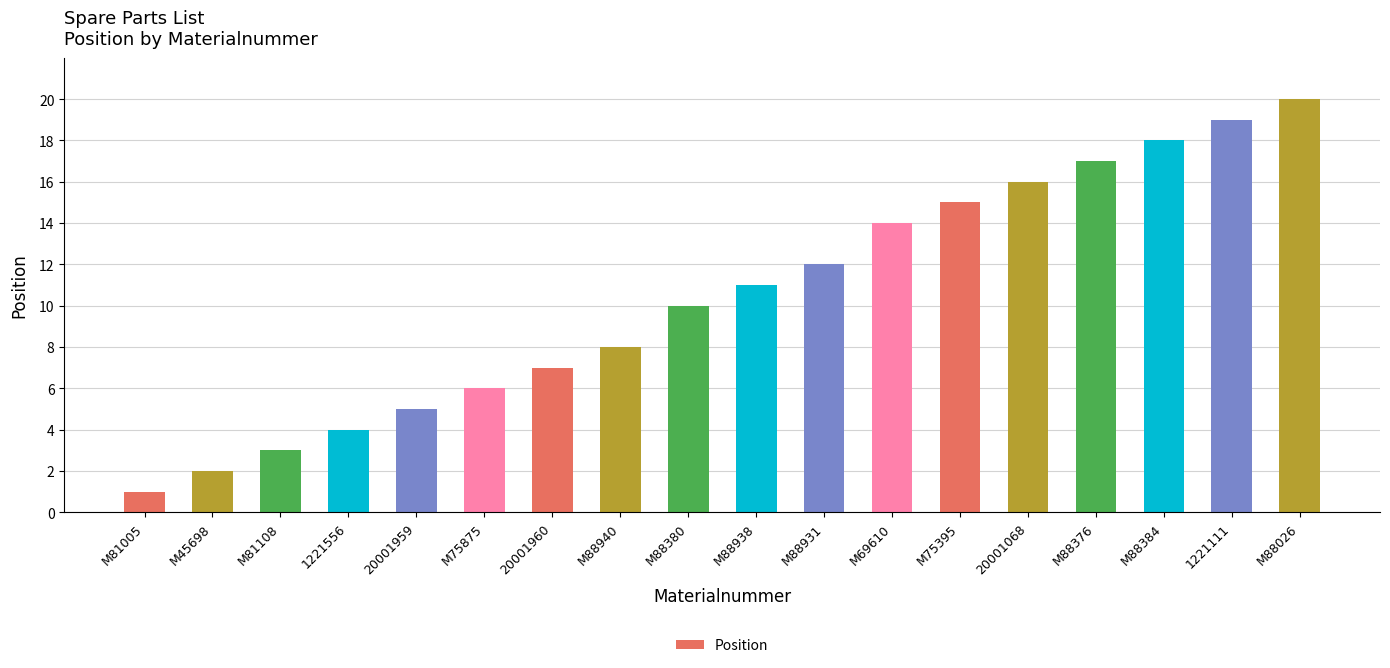

True or false: the data shows 5 at M88938.

False